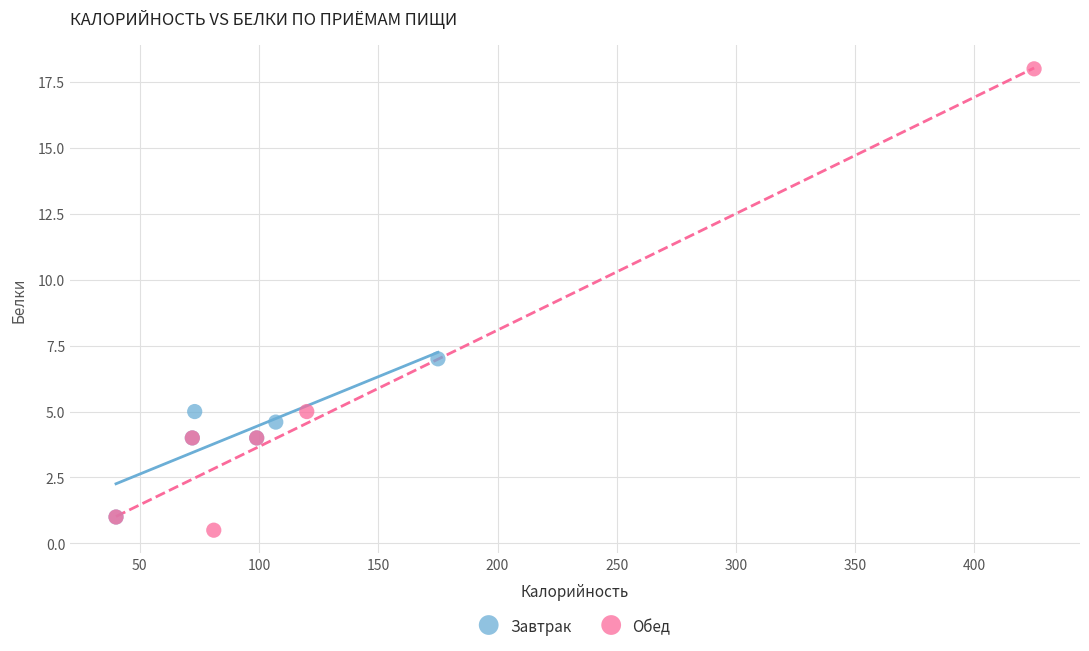

Which series has the largest Y range (max minus min)?

Обед